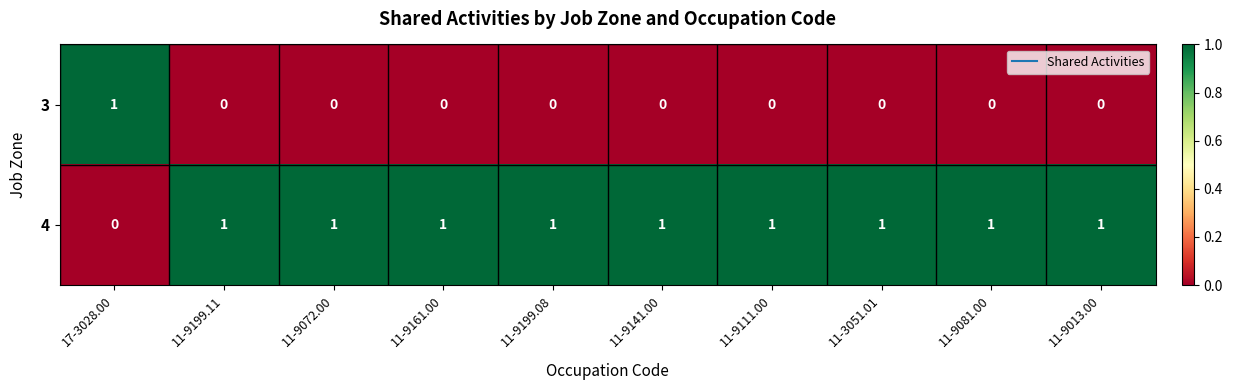

What is the greatest value displayed?

1